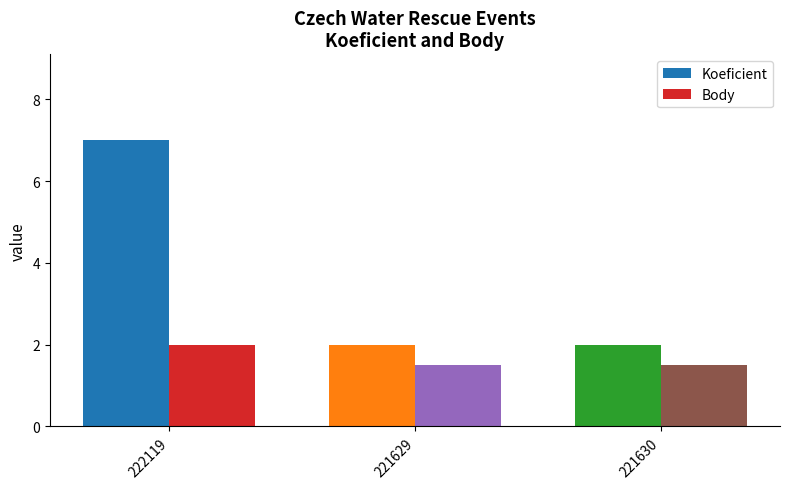

Which series changed the most between 222119 and 221630?

Koeficient